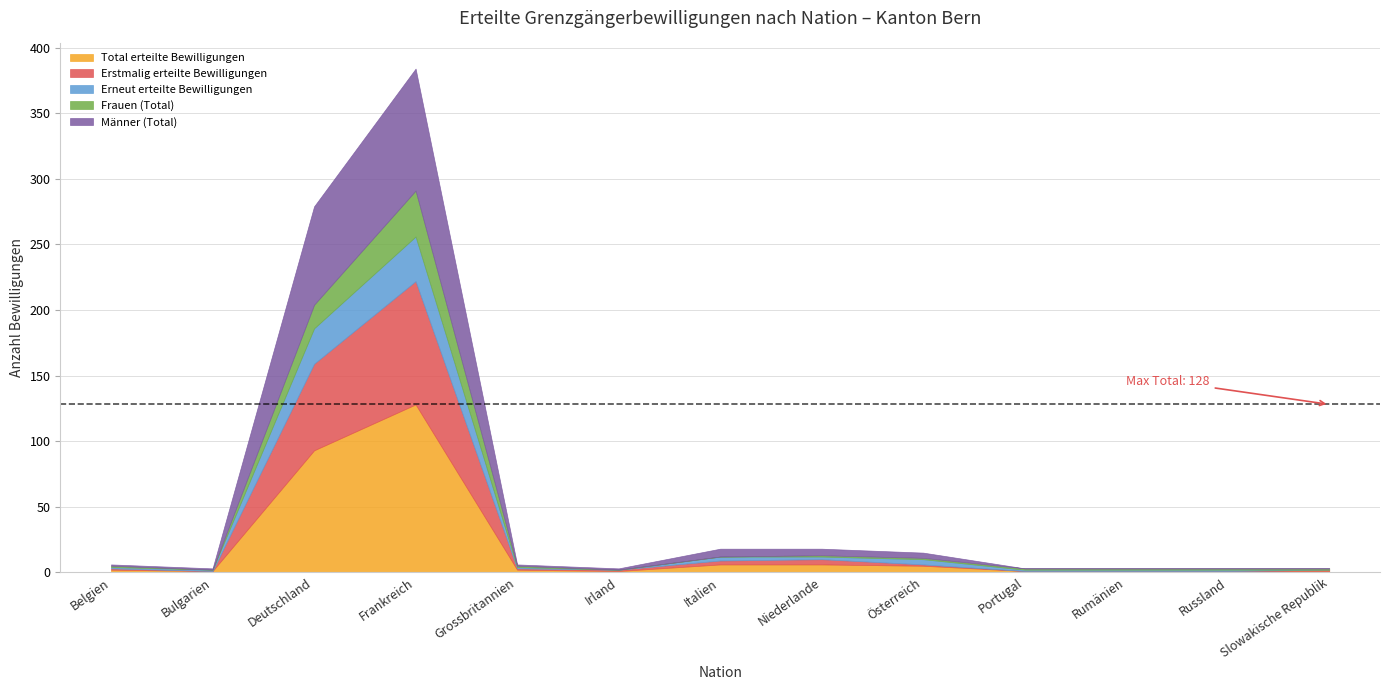

True or false: Erstmalig erteilte Bewilligungen and Total erteilte Bewilligungen intersect in this chart.

False